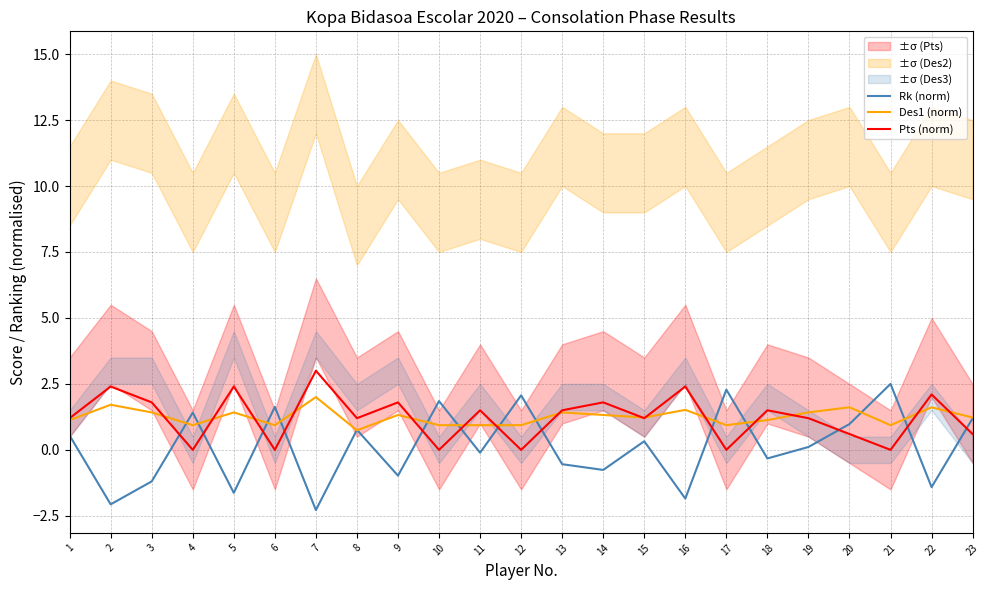

How many values in the Des1 (norm) series are below 1?

8